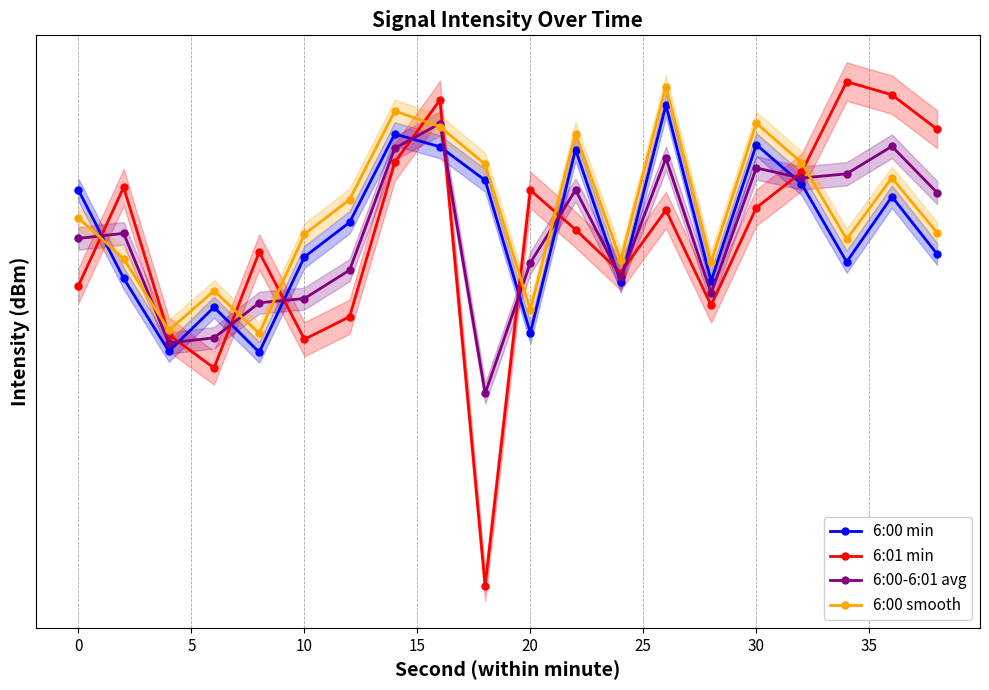

Reading right to left, list all the values displayed in this chart.

6:00 min: -123.7	-120.2	-124.2	-119.5	-117.1	-125.4	-114.9	-125.4	-117.4	-128.7	-119.2	-117.3	-116.5	-121.8	-123.9	-129.9	-127.0	-129.9	-125.2	-119.8
6:01 min: -116.2	-114.3	-113.5	-118.8	-120.9	-126.9	-121.0	-124.9	-122.2	-119.8	-146.0	-114.6	-118.2	-127.6	-129.1	-123.6	-130.9	-128.8	-119.7	-125.7
6:00-6:01 avg: -120.0	-117.2	-118.9	-119.1	-118.5	-126.1	-117.9	-125.2	-119.8	-124.3	-132.6	-115.9	-117.4	-124.7	-126.5	-126.8	-129.0	-129.3	-122.4	-122.8
6:00 smooth: -122.4	-119.1	-122.8	-118.2	-115.9	-124.2	-113.8	-124.1	-116.5	-127.2	-118.3	-116.1	-115.2	-120.4	-122.5	-128.7	-126.0	-128.5	-124.0	-121.5